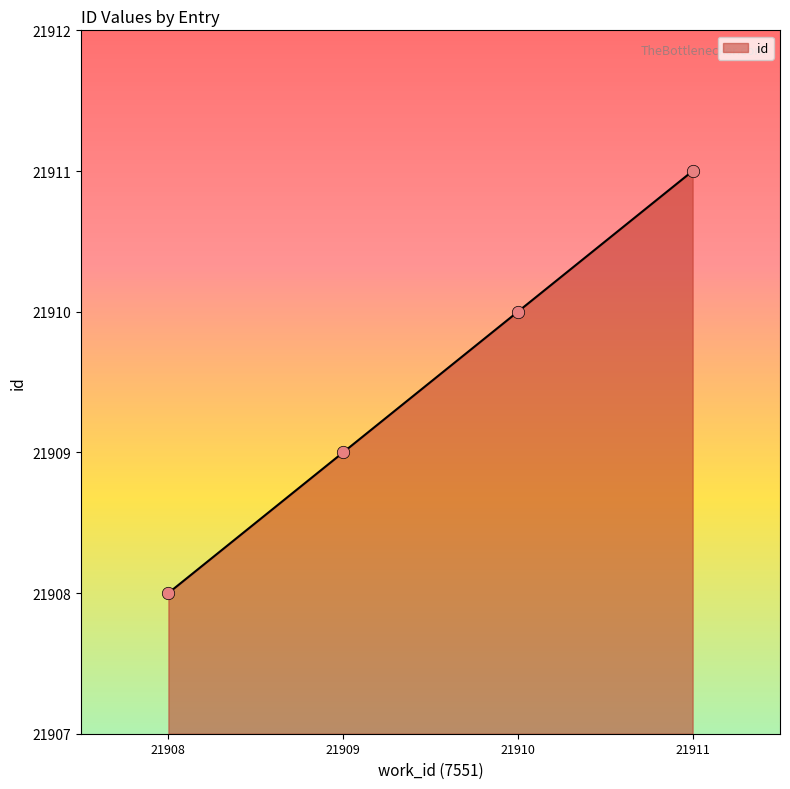

Which has a higher value, 21909 or 21908?

21909